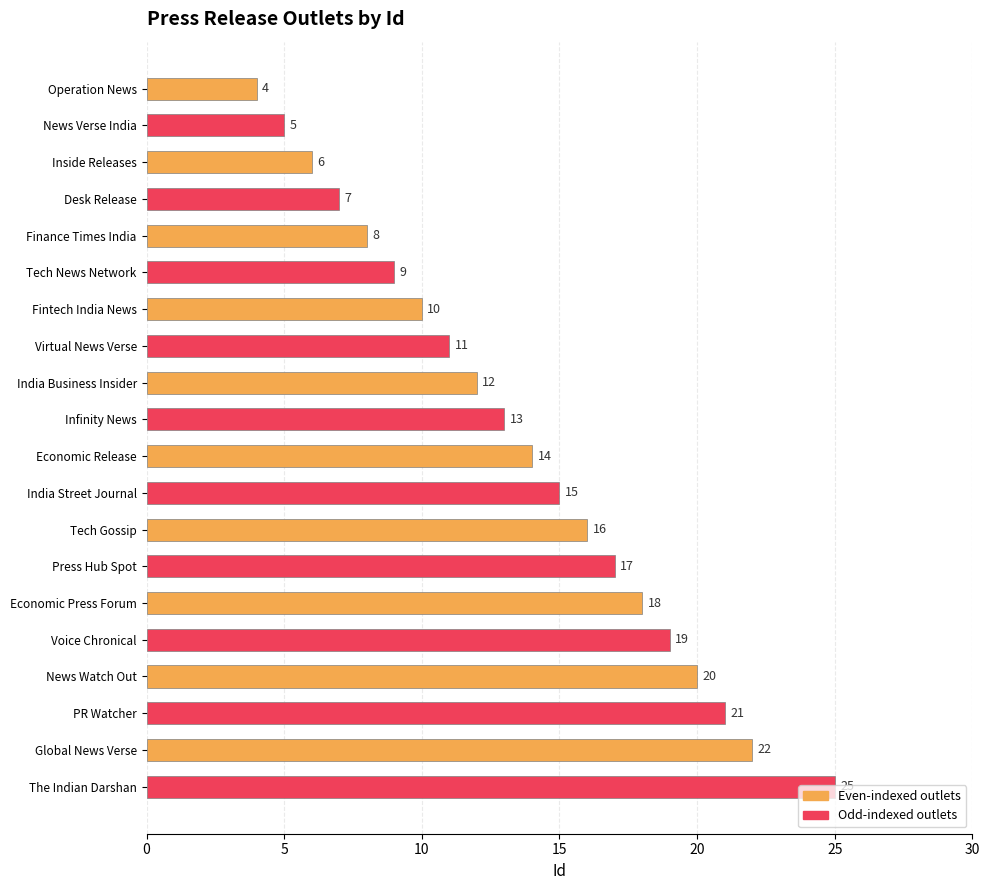

What is the label of the 7th bar from the bottom?

Press Hub Spot